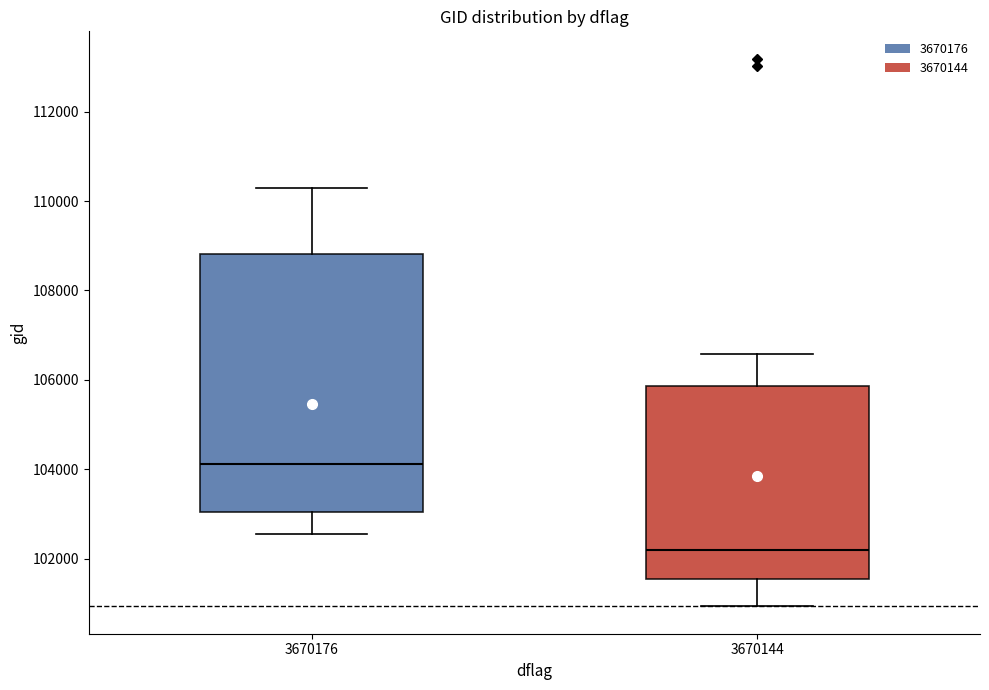

Reading left to right, transcribe this box plot: for each box, give where its median line is, the range the box spans, and where its two whiskers end, as read against the y-axis. The values are not printed on the chart, so give them approximately, as read against the axis.

3670176: median 104200, box 103000 to 108800, whiskers 102600 to 110200
3670144: median 102200, box 101600 to 105800, whiskers 101000 to 106600